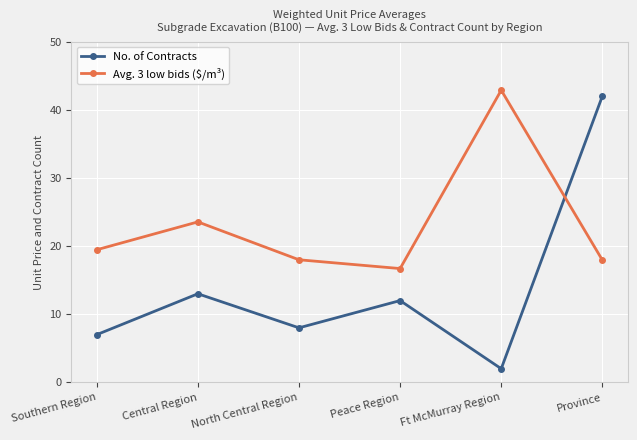

At which label is No. of Contracts closest to 22?

Central Region